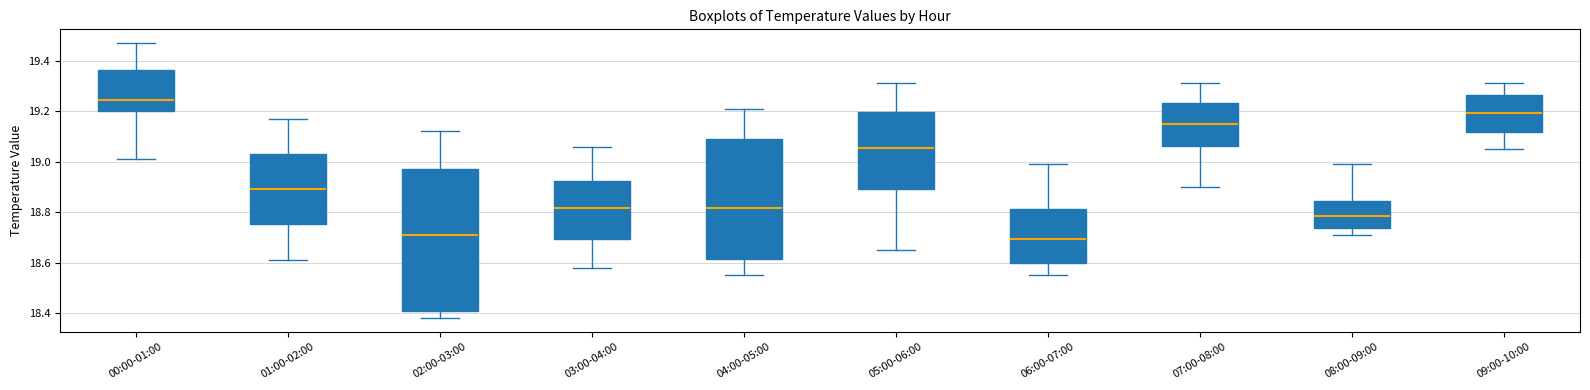

Reading left to right, read every box against the y-axis: the position of its median line, the range the box covers, and the ends of its whiskers. The values are not printed on the chart, so give them approximately, as read against the axis.

00:00-01:00: median 19.24, box 19.20 to 19.36, whiskers 19.02 to 19.48
01:00-02:00: median 18.90, box 18.76 to 19.04, whiskers 18.62 to 19.18
02:00-03:00: median 18.72, box 18.40 to 18.98, whiskers 18.38 to 19.12
03:00-04:00: median 18.82, box 18.70 to 18.92, whiskers 18.58 to 19.06
04:00-05:00: median 18.82, box 18.62 to 19.10, whiskers 18.56 to 19.22
05:00-06:00: median 19.06, box 18.90 to 19.20, whiskers 18.66 to 19.32
06:00-07:00: median 18.70, box 18.60 to 18.82, whiskers 18.56 to 19.00
07:00-08:00: median 19.16, box 19.06 to 19.24, whiskers 18.90 to 19.32
08:00-09:00: median 18.78, box 18.74 to 18.84, whiskers 18.72 to 19.00
09:00-10:00: median 19.20, box 19.12 to 19.26, whiskers 19.06 to 19.32